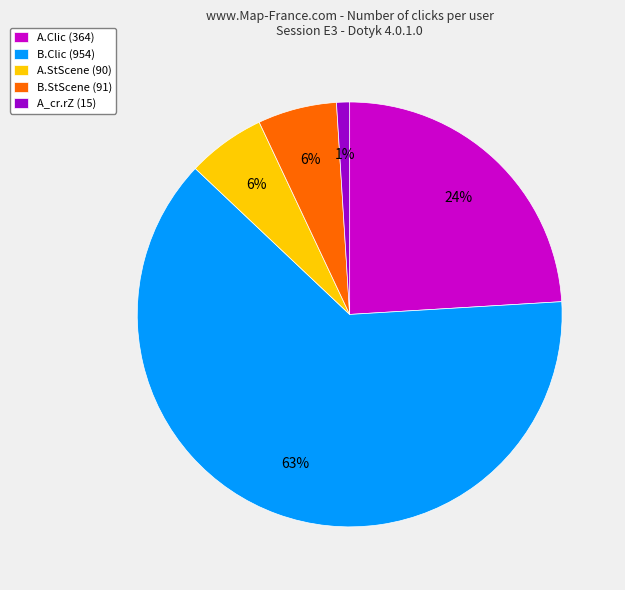

To the nearest percent, what percentage of the pie is B.Clic (954)?

63%